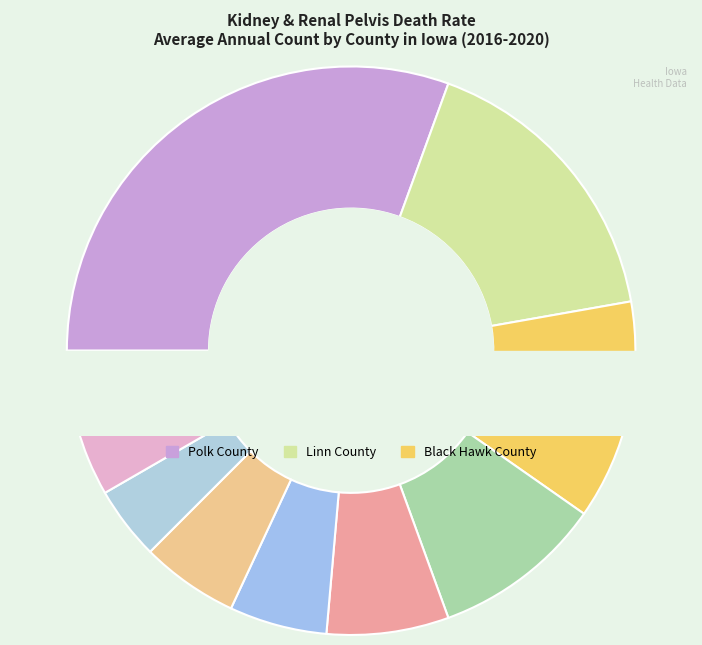

What portion of the pie excludes Muscatine County?

95.8%